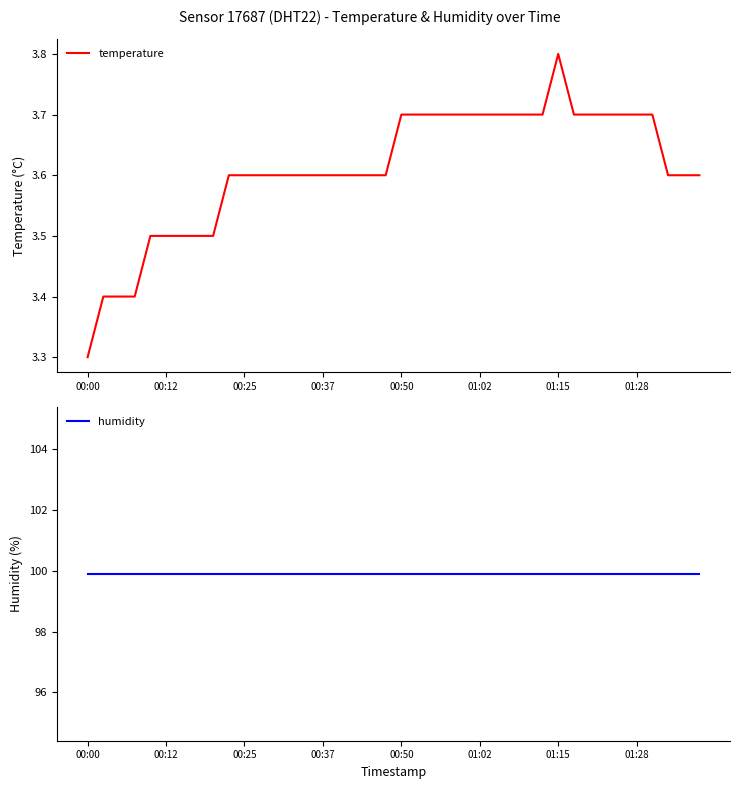

True or false: humidity has more than 2 interior local peaks.

False